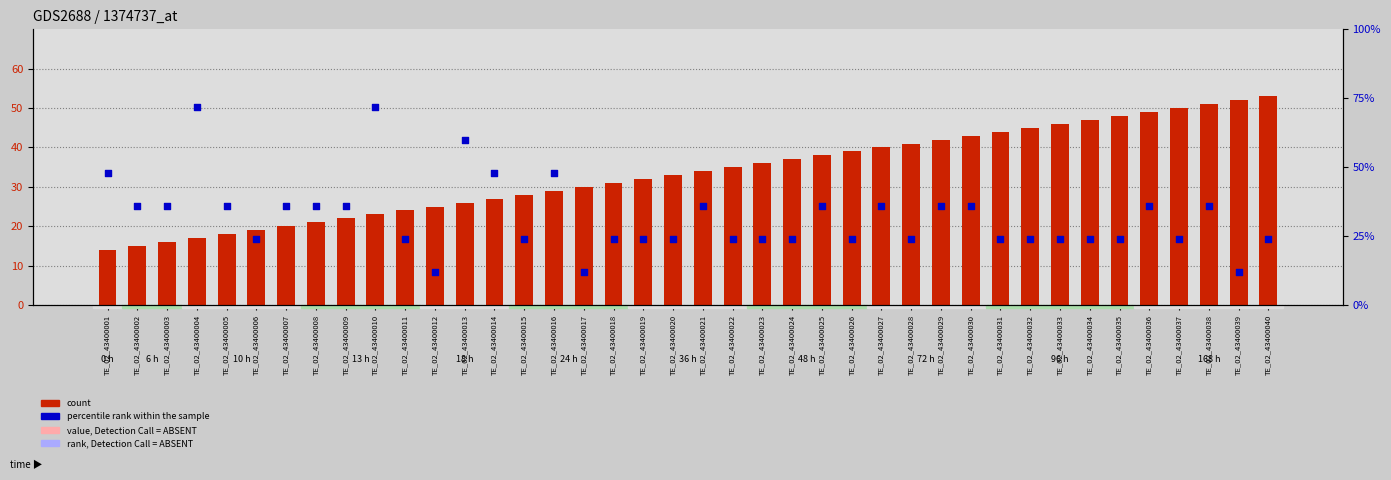

What is the total value across all series at TE_02_43400026?

63